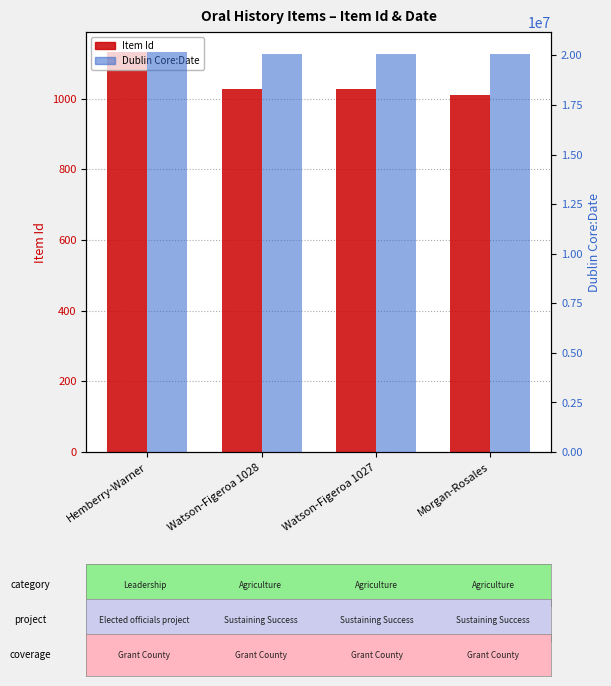

What is the sum of the Dublin Core:Date values at Hemberry-Warner and Watson-Figeroa 1027?

40261427